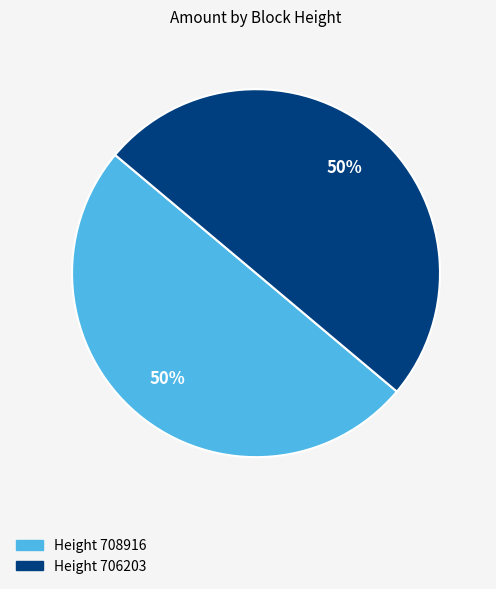

To the nearest percent, what is the average slice percentage?

50%